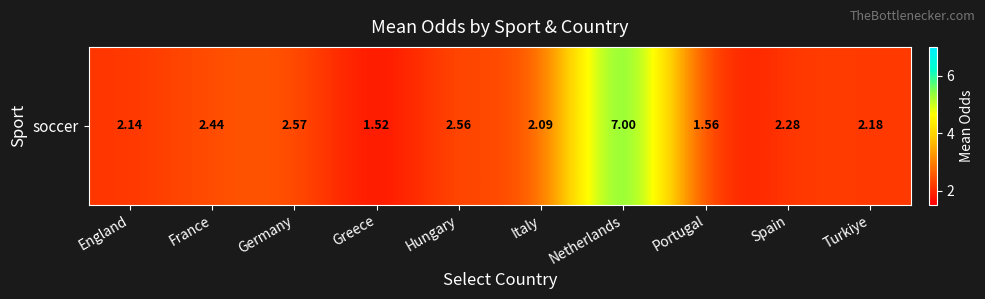

Rank the categories by value from lowest to highest.

Greece, Portugal, Italy, England, Turkiye, Spain, France, Hungary, Germany, Netherlands